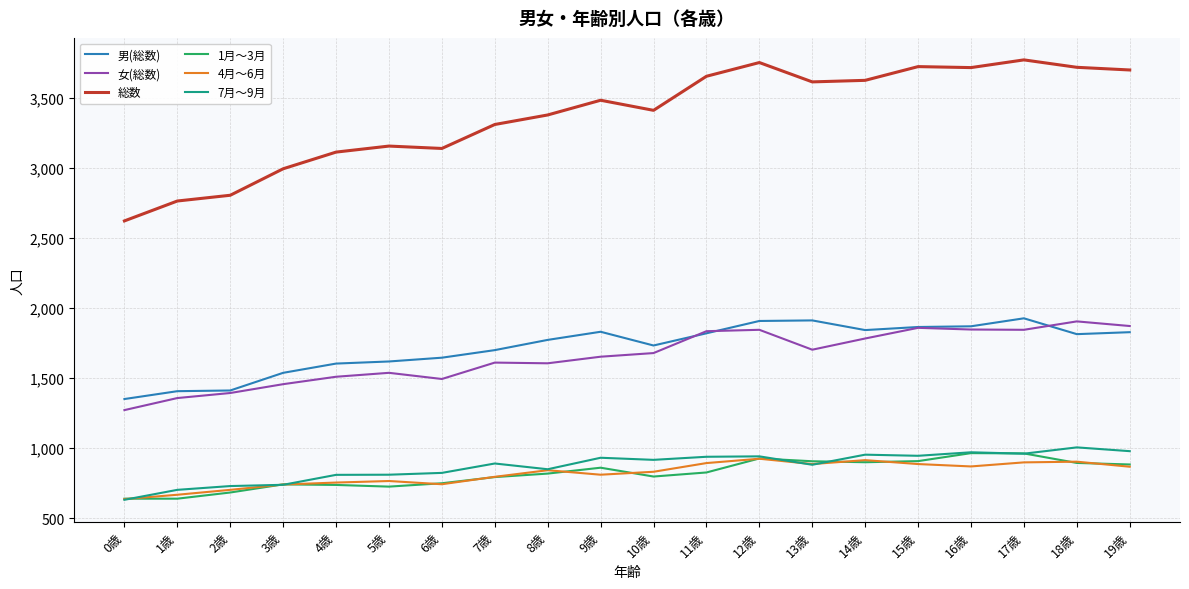

True or false: 7月～9月 and 男(総数) cross at least once.

False